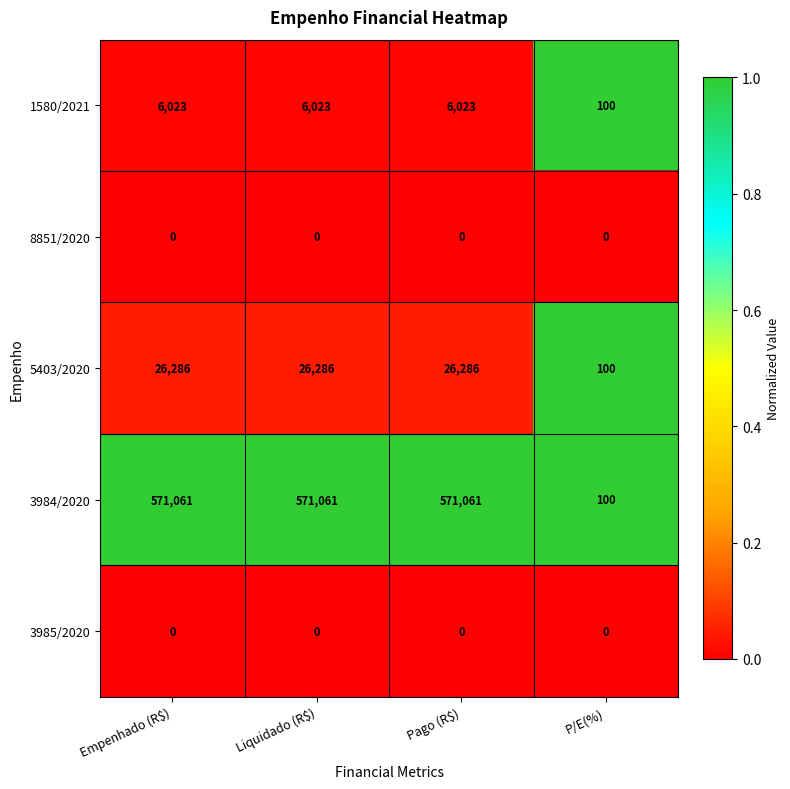

What is the spread (max minus min) of values at P/E(%)?

100